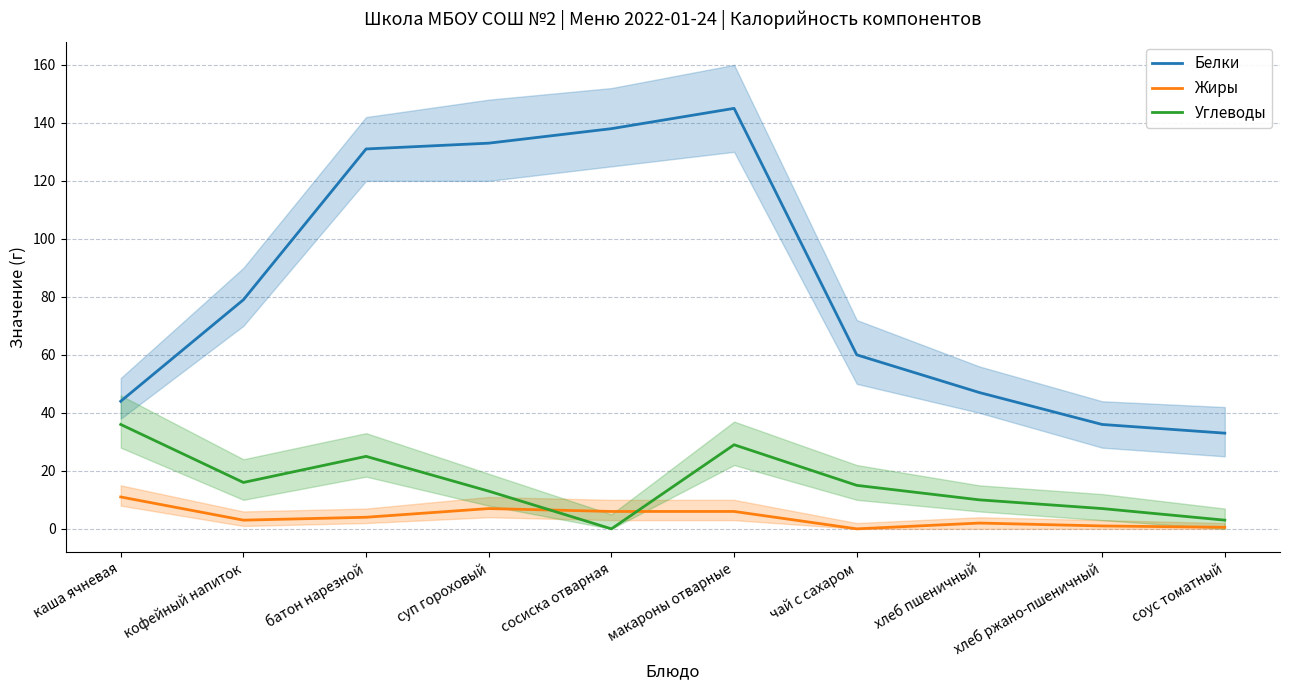

List the labels in order of Углеводы value, smallest first.

сосиска отварная, соус томатный, хлеб ржано-пшеничный, хлеб пшеничный, суп гороховый, чай с сахаром, кофейный напиток, батон нарезной, макароны отварные, каша ячневая